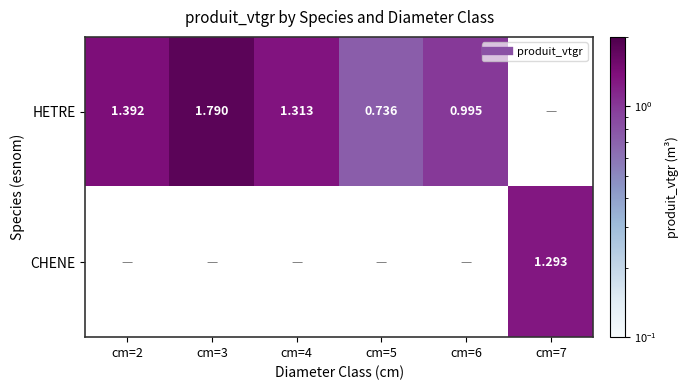

At which label does HETRE first exceed 1?

cm=2